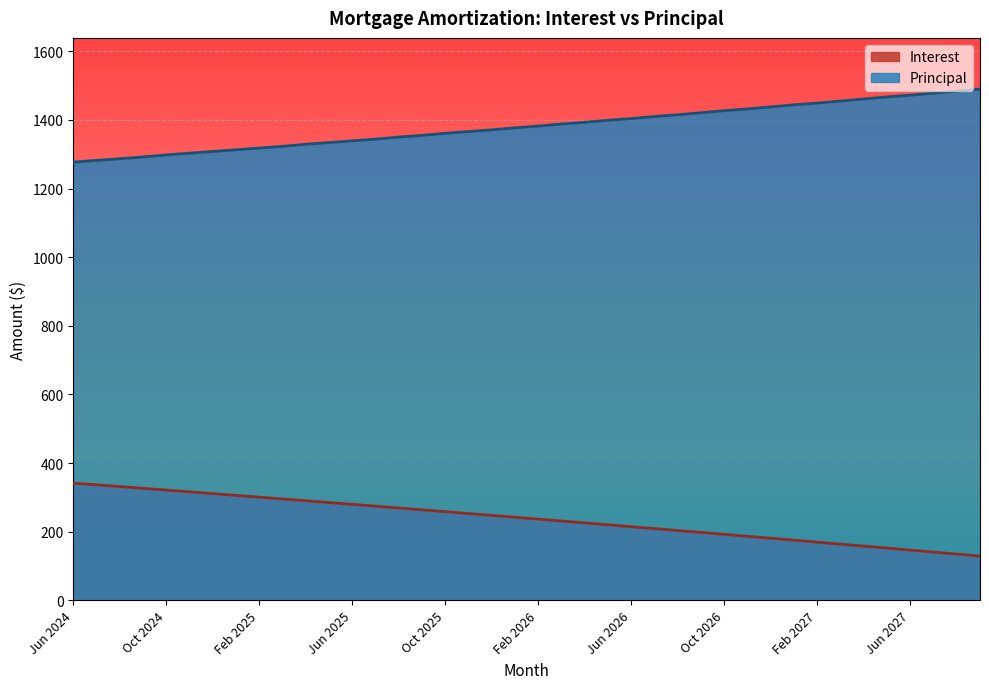

What is the label of the 9th point from the right?

Jan 2027